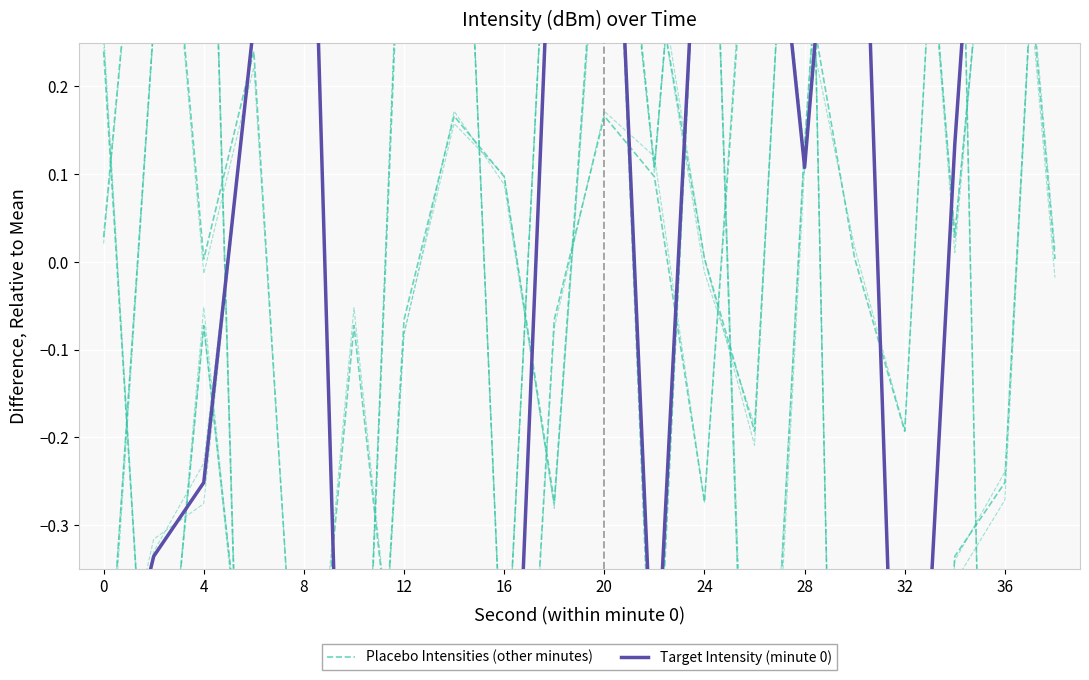

Is the value of Placebo Intensities (other minutes) at 40 greater than the value of Target Intensity (minute 0) at 13?

No